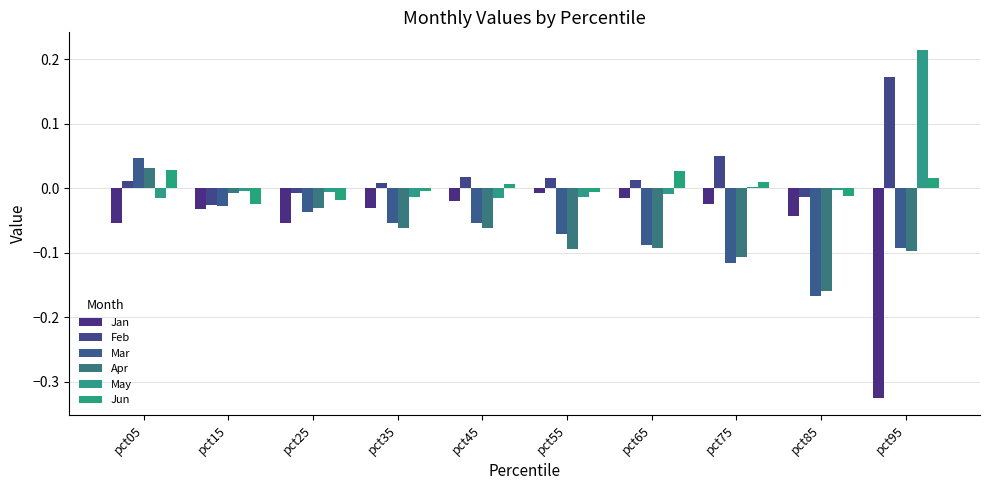

What is the difference between the maximum and minimum values in the May series?

0.2